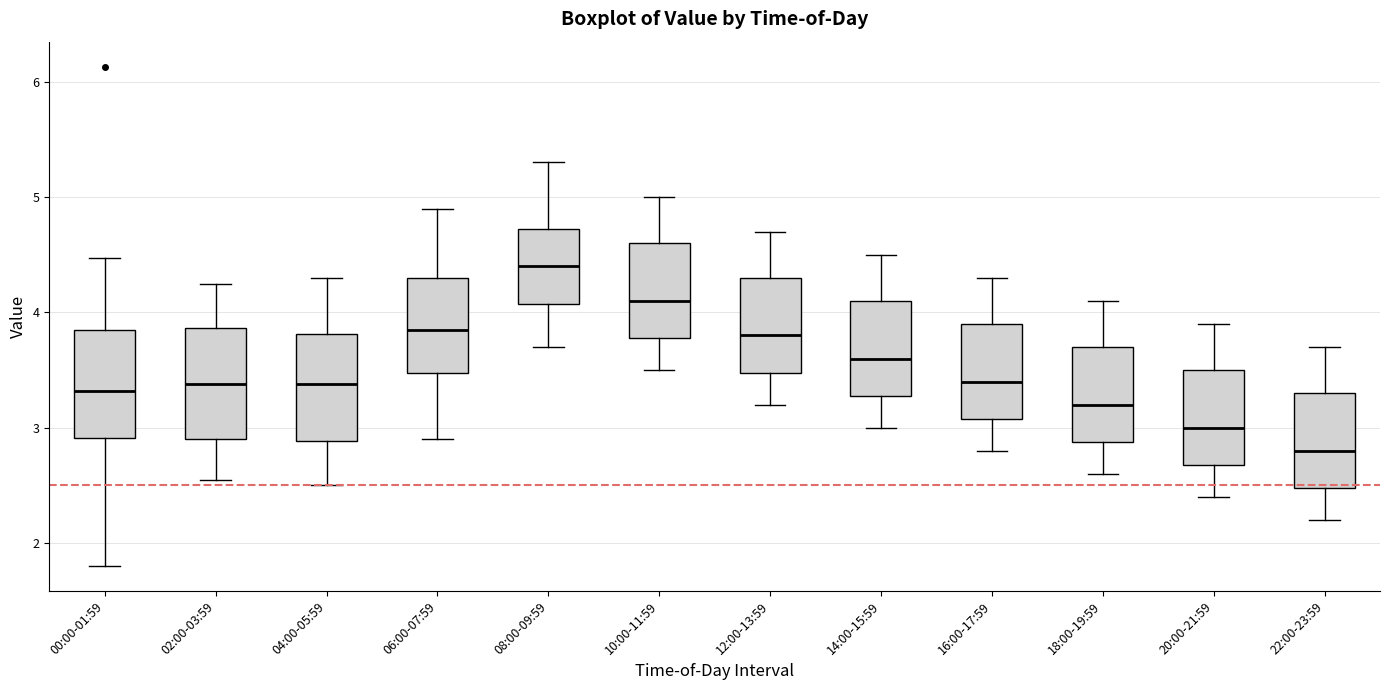

Reading left to right, read every box against the y-axis: the position of its median line, the range the box covers, and the ends of its whiskers. The values are not printed on the chart, so give them approximately, as read against the axis.

00:00-01:59: median 3.3, box 2.9 to 3.9, whiskers 1.8 to 4.5
02:00-03:59: median 3.4, box 2.9 to 3.9, whiskers 2.6 to 4.3
04:00-05:59: median 3.4, box 2.9 to 3.8, whiskers 2.5 to 4.3
06:00-07:59: median 3.9, box 3.5 to 4.3, whiskers 2.9 to 4.9
08:00-09:59: median 4.4, box 4.1 to 4.7, whiskers 3.7 to 5.3
10:00-11:59: median 4.1, box 3.8 to 4.6, whiskers 3.5 to 5.0
12:00-13:59: median 3.8, box 3.5 to 4.3, whiskers 3.2 to 4.7
14:00-15:59: median 3.6, box 3.3 to 4.1, whiskers 3.0 to 4.5
16:00-17:59: median 3.4, box 3.1 to 3.9, whiskers 2.8 to 4.3
18:00-19:59: median 3.2, box 2.9 to 3.7, whiskers 2.6 to 4.1
20:00-21:59: median 3.0, box 2.7 to 3.5, whiskers 2.4 to 3.9
22:00-23:59: median 2.8, box 2.5 to 3.3, whiskers 2.2 to 3.7